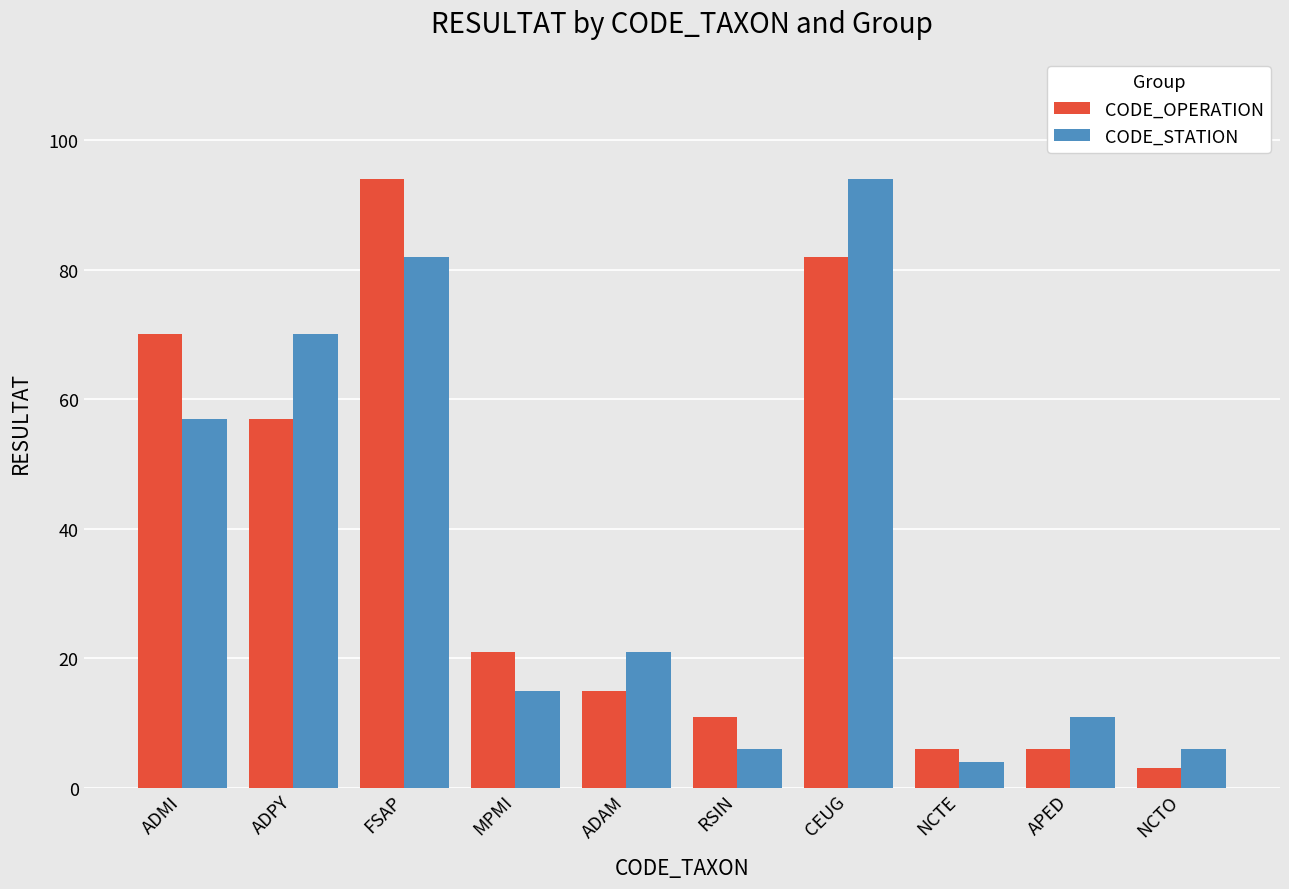

Rank the series at APED from lowest to highest value.

CODE_OPERATION, CODE_STATION